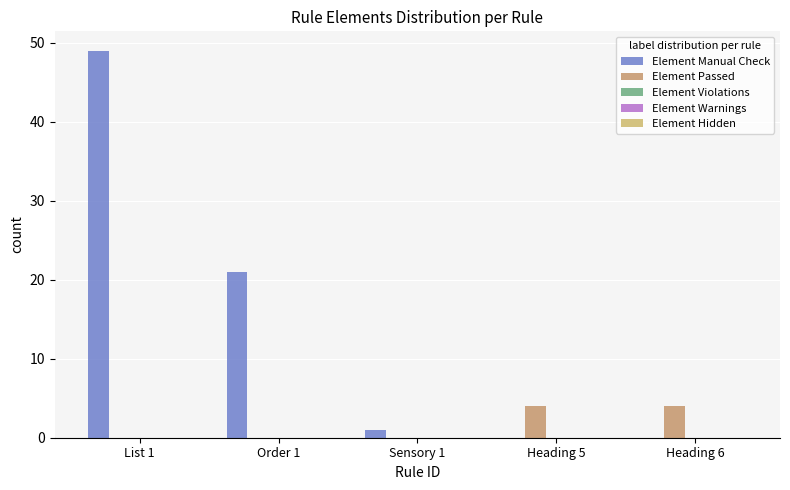

Is it true that Element Passed equals 4 at Heading 6?

True